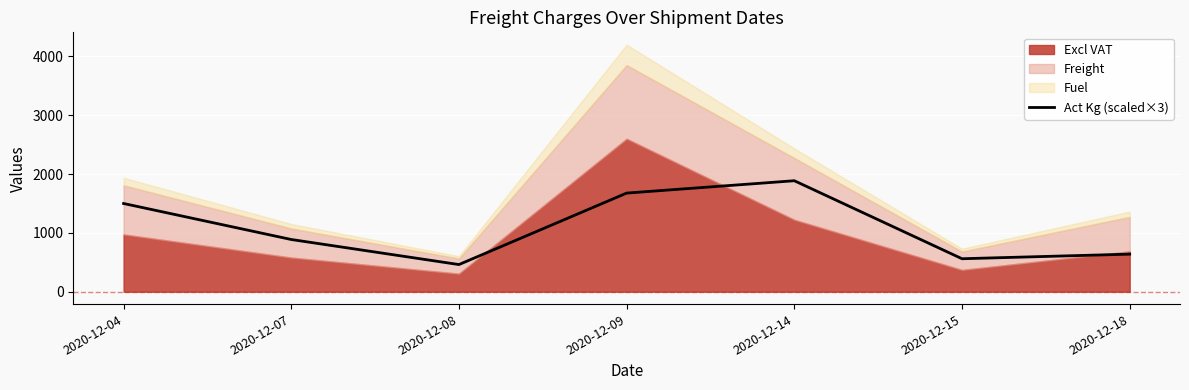

The chart shows a value of 1887 at 2020-12-14. True or false?

True